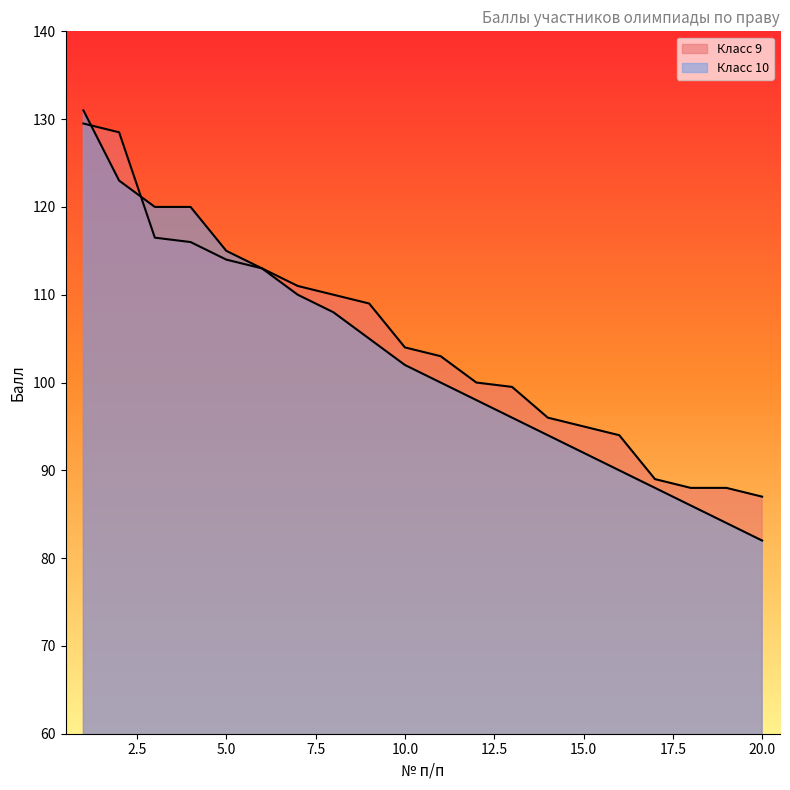

What is the value of the Класс 10 point at the 6th from the left?

113.0